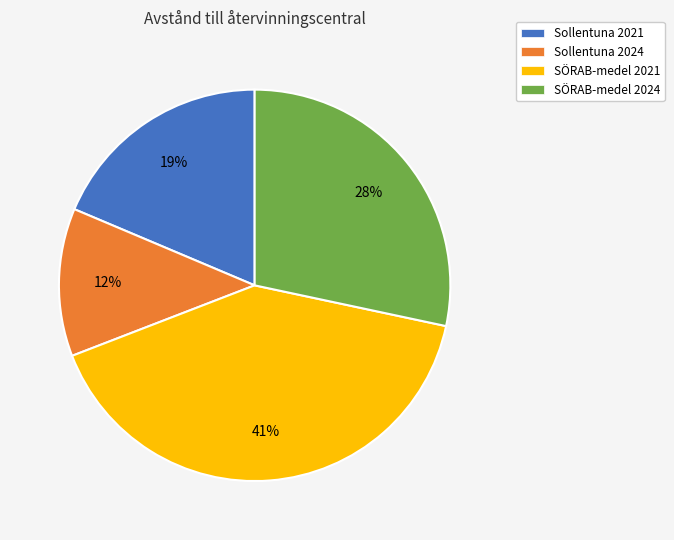

To the nearest percent, what is the combined percentage of Sollentuna 2024 and SÖRAB-medel 2021?

53%